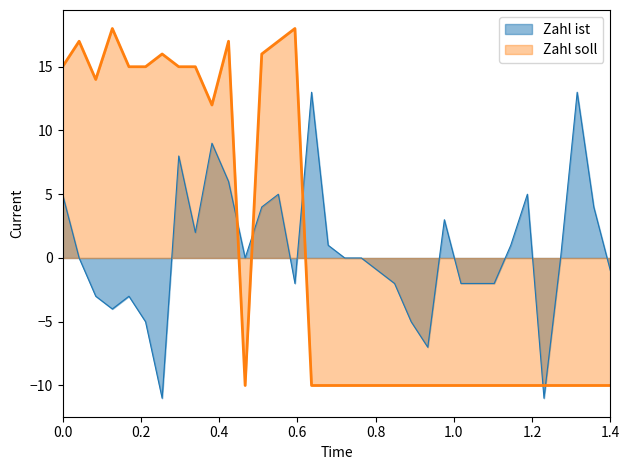

Between 4 and 17, which series saw the biggest shift?

Zahl soll